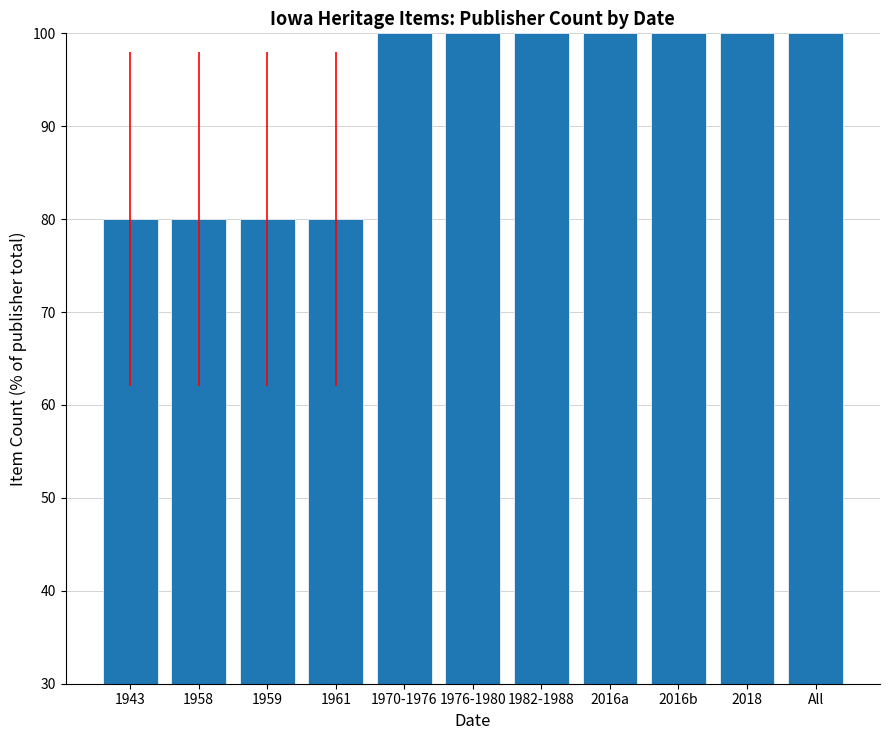

Reading right to left, transcribe all the data shown in this chart.

All=100	2018=100	2016b=100	2016a=100	1982-1988=100	1976-1980=100	1970-1976=100	1961=80	1959=80	1958=80	1943=80